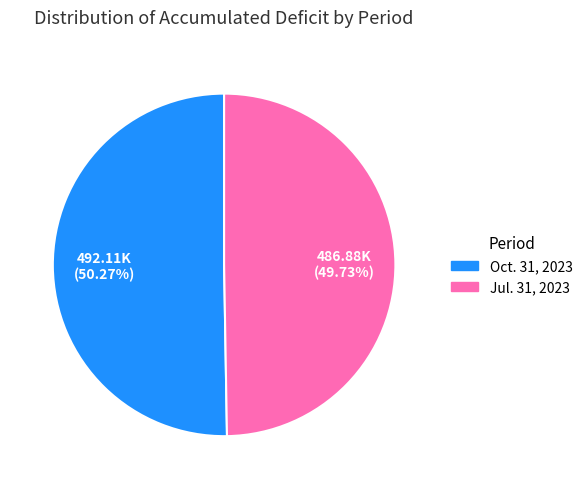

Approximately how many times larger is the value at Oct. 31, 2023 compared to Jul. 31, 2023?

1.0